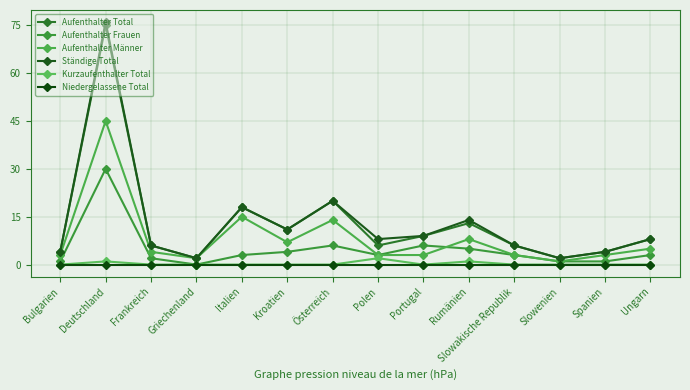

What is the value of the Aufenthalter Frauen point at the 10th from the left?

5